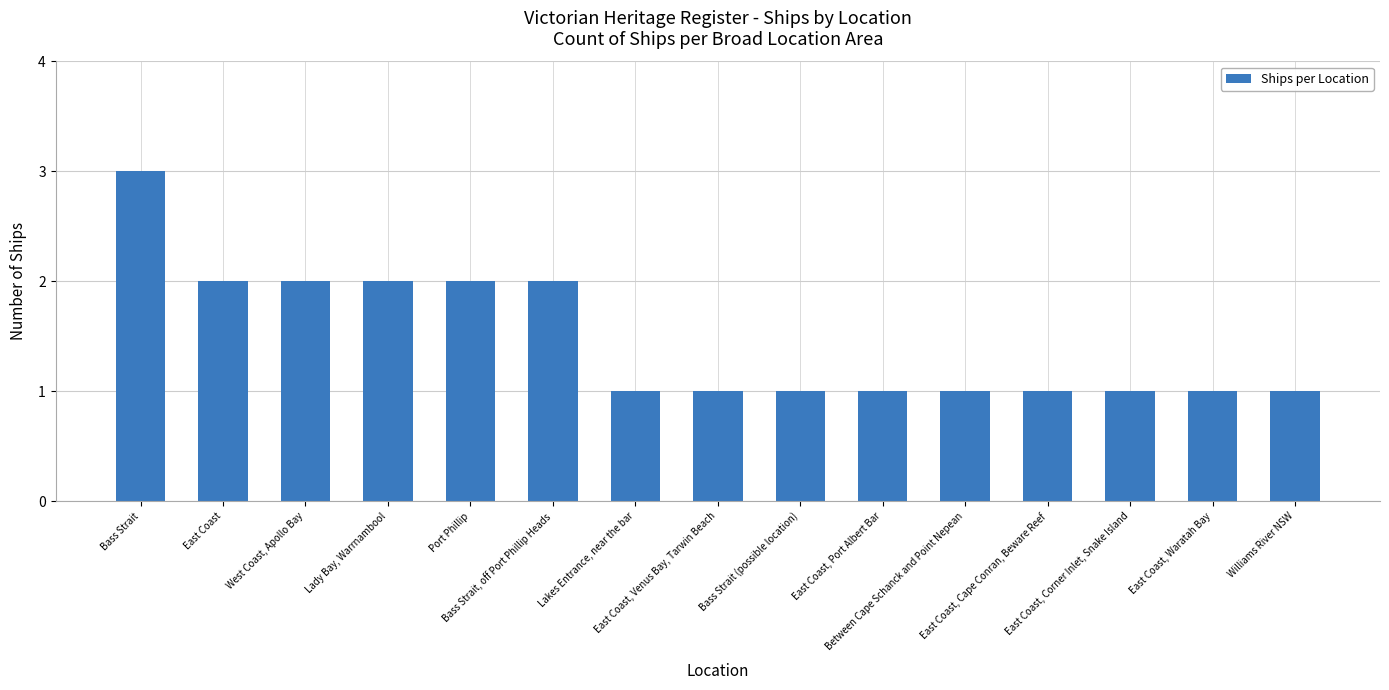

What is the maximum value shown in the chart?

3